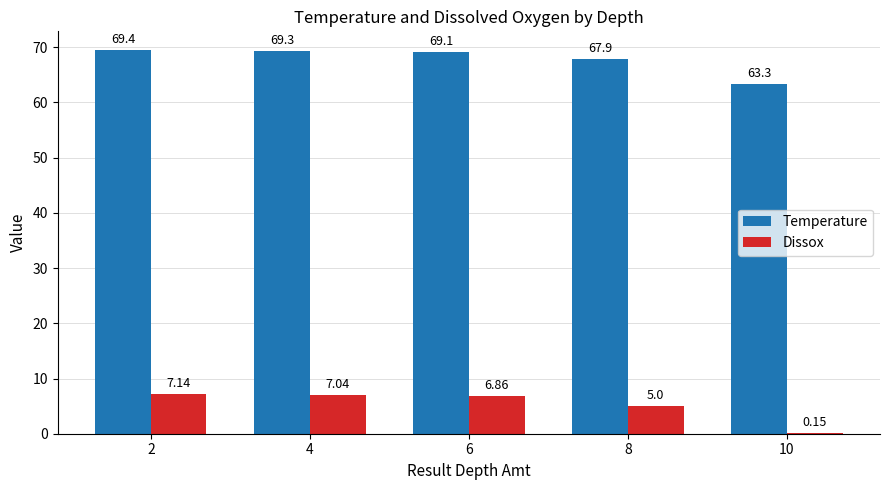

Between 2 and 10, which series saw the biggest shift?

Dissox